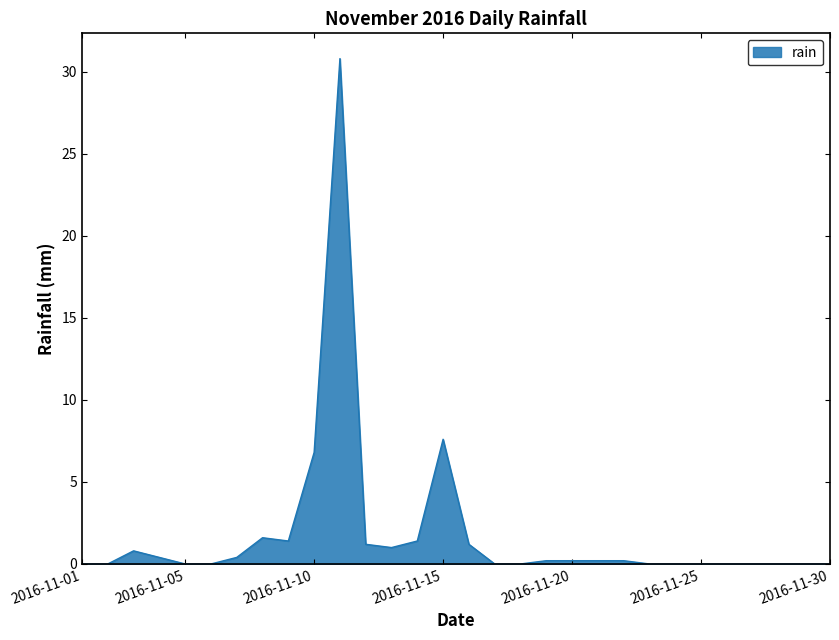

What is the maximum value shown in the chart?

30.8